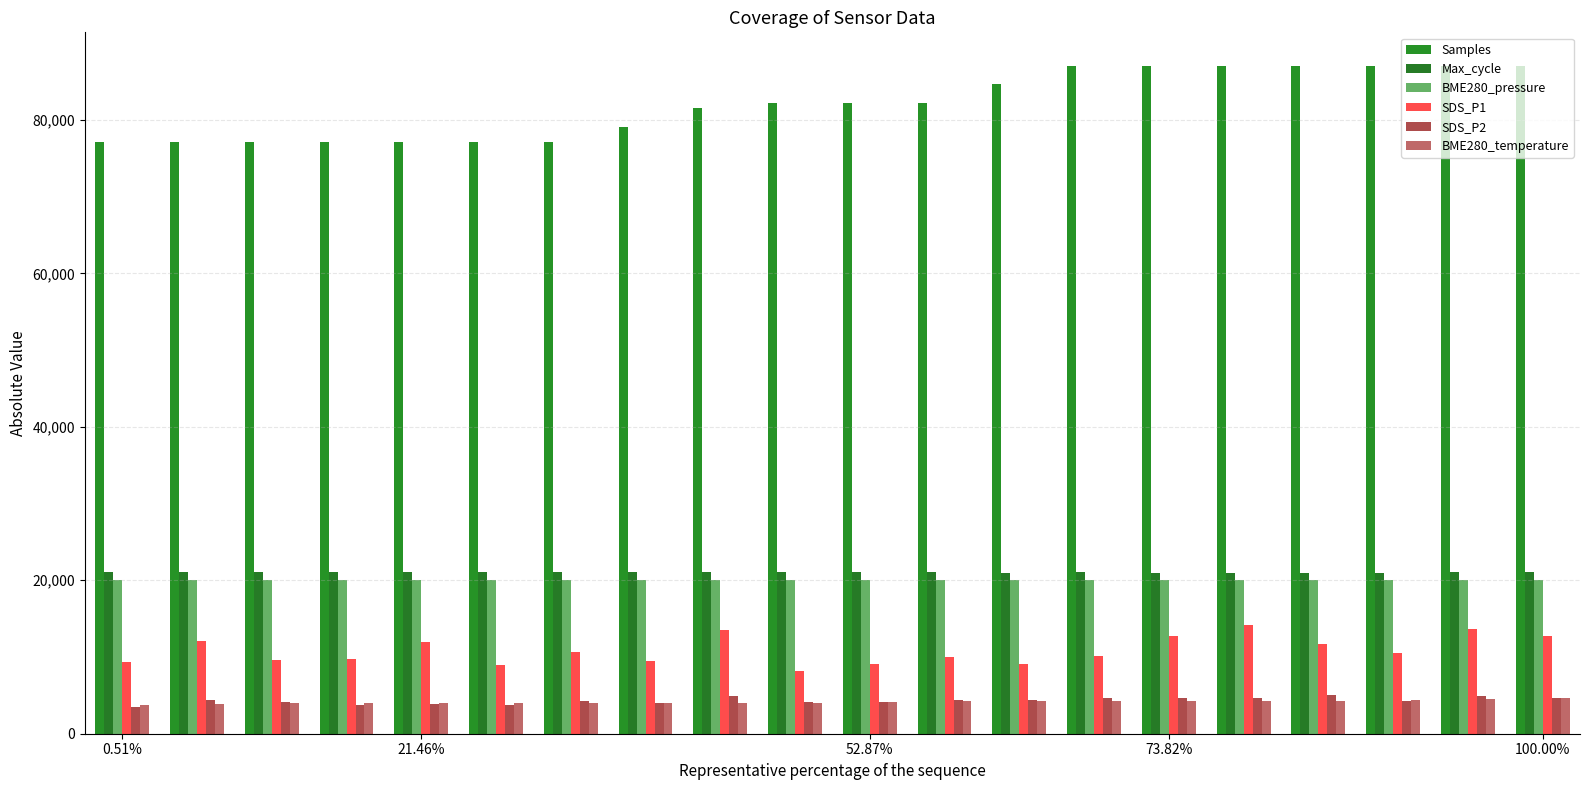

What is the highest value of the Max_cycle series?

21138.0